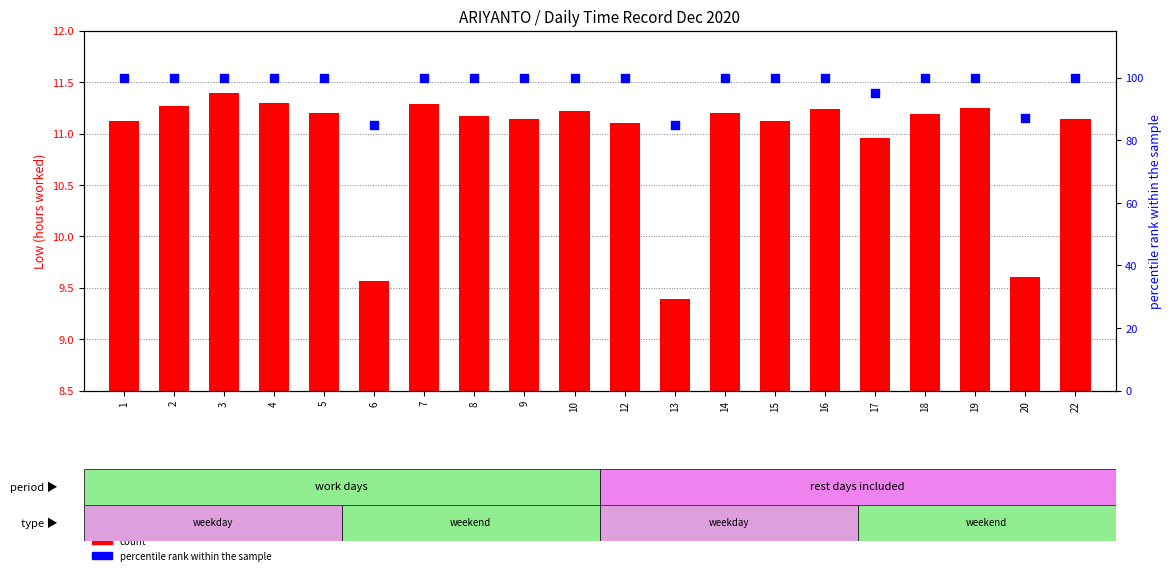

At which category is the sum across all series the highest?

3